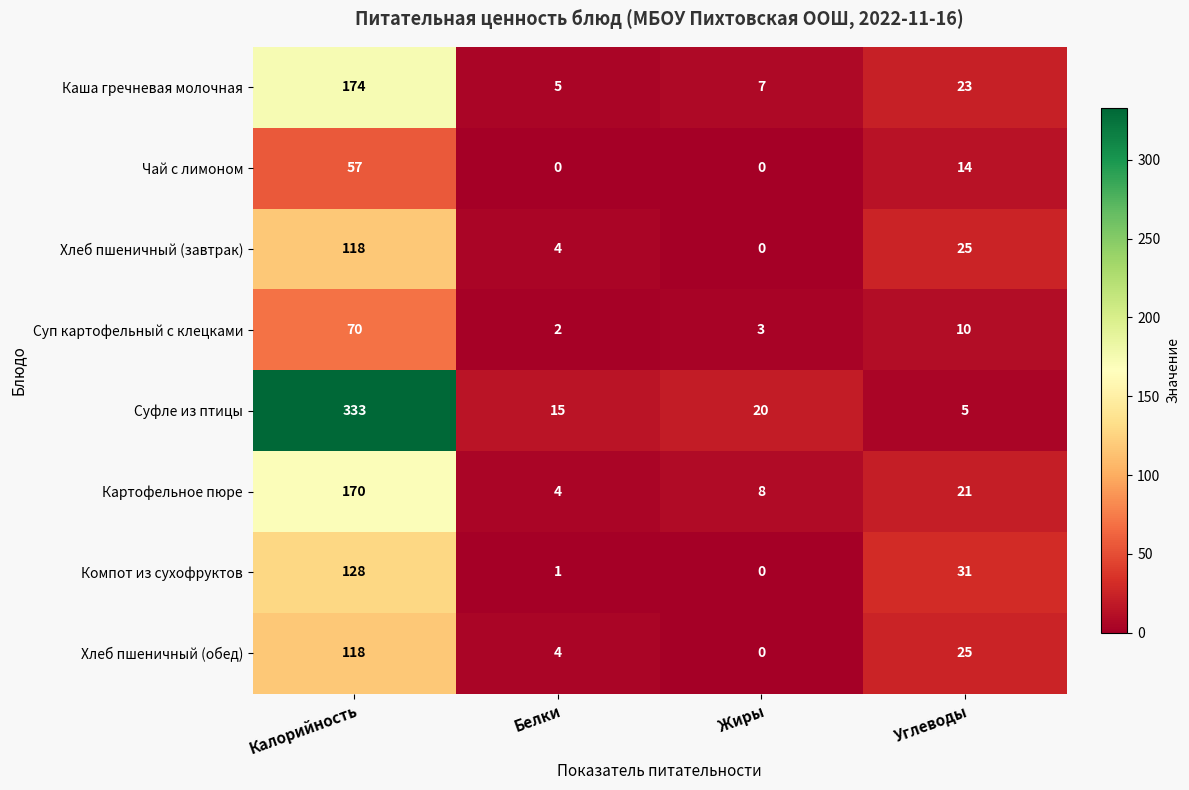

Which category has the lowest value in the Компот из сухофруктов series?

Жиры